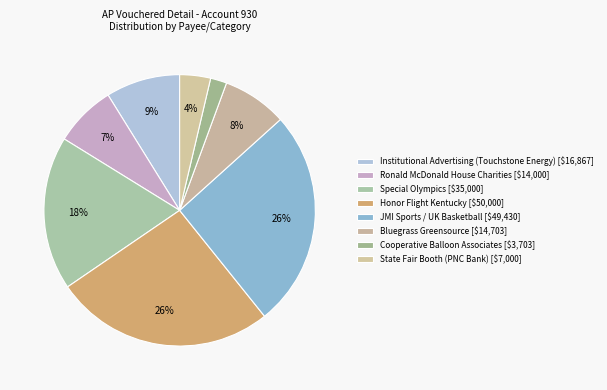

True or false: Special Olympics accounts for 18% of the total.

True